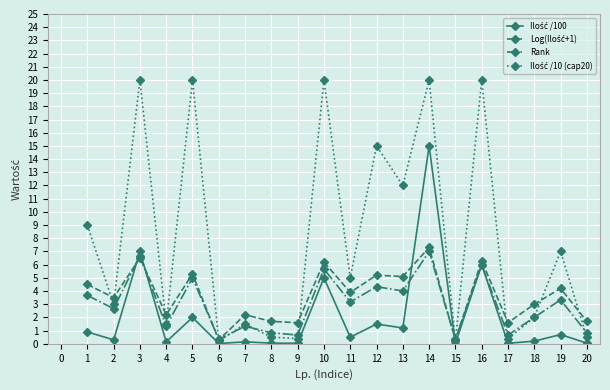

How many distinct data groups are displayed?

4